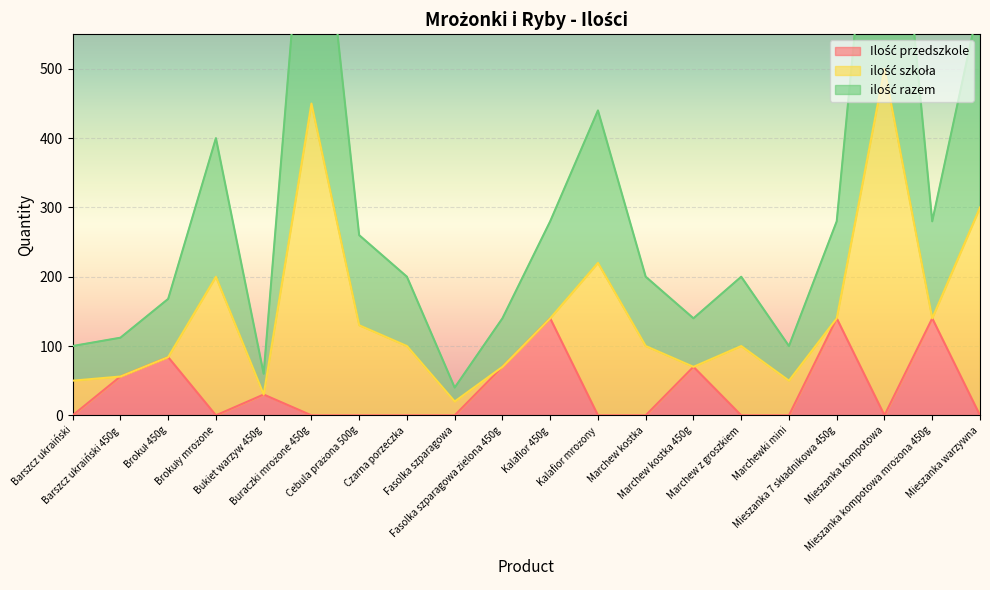

At which label is Ilość przedszkole closest to 70?

Fasolka szparagowa zielona 450g